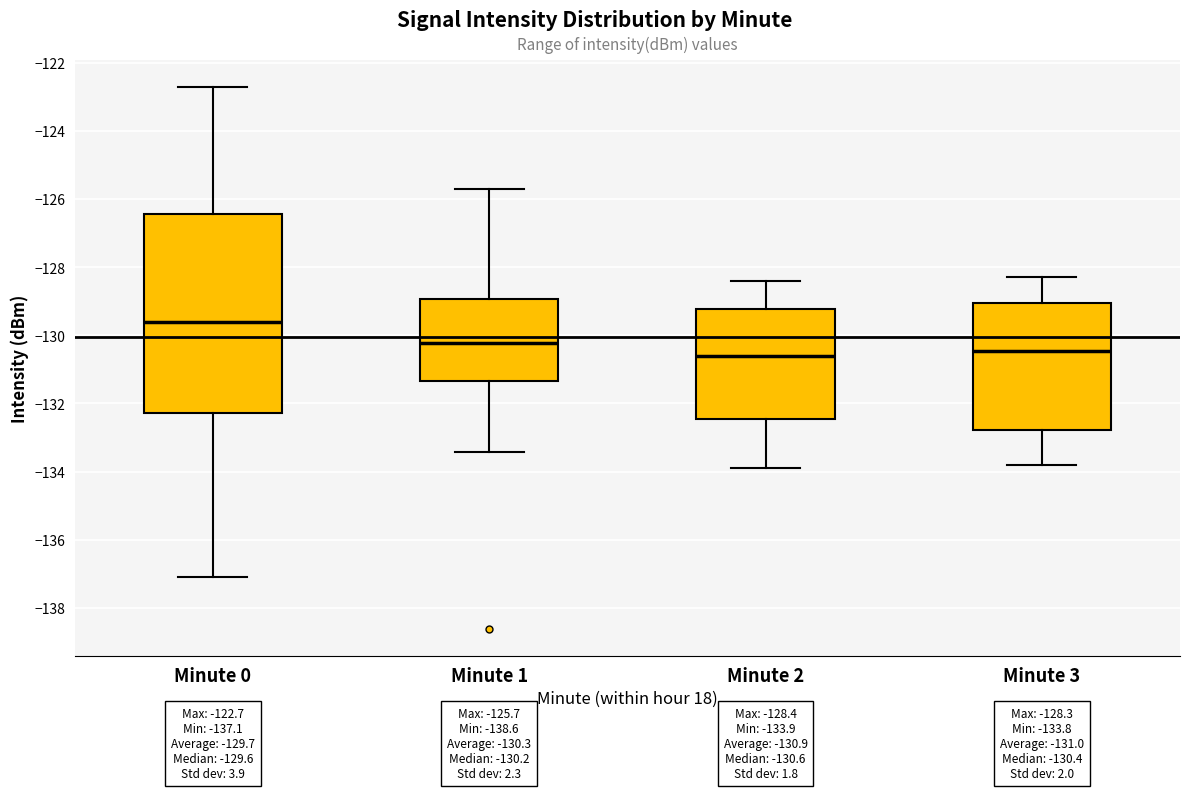

Comparing the boxes themselves (not the whiskers), which one is the tallest?

Minute 0